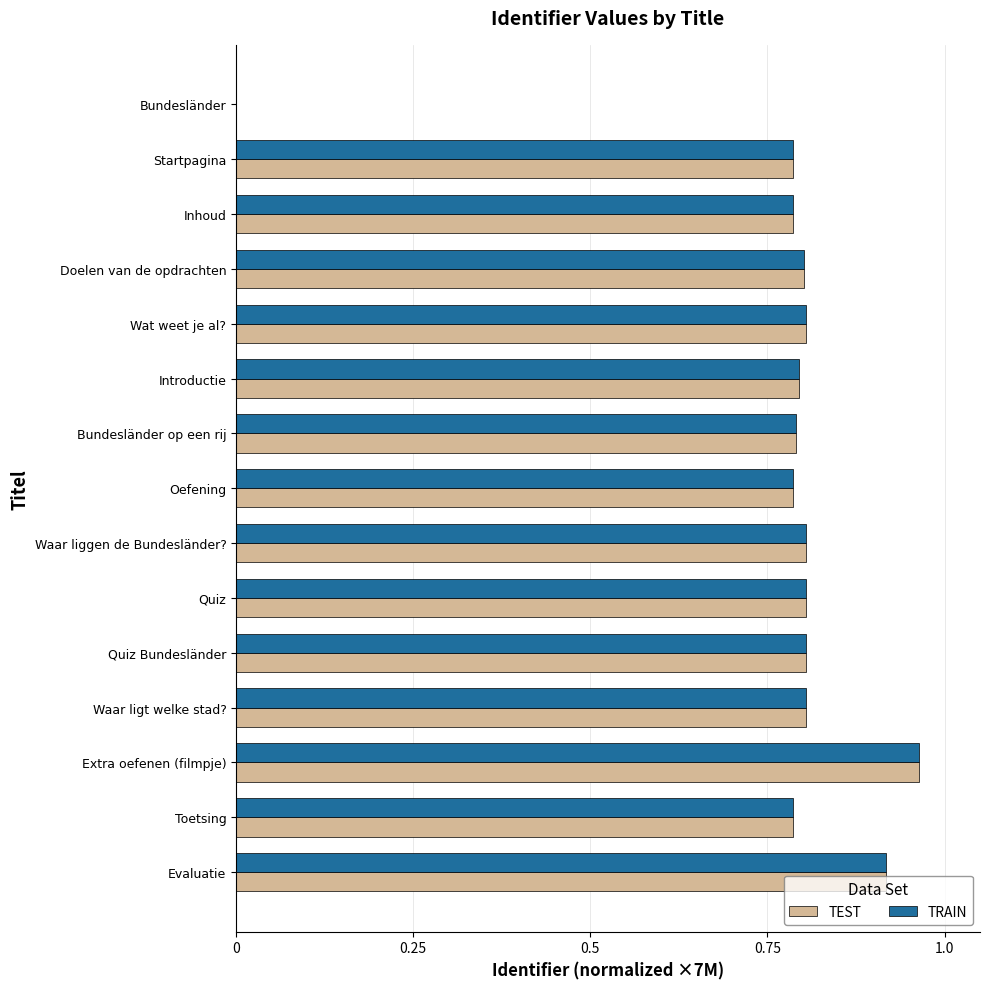

At which label does TRAIN reach its peak?

Extra oefenen (filmpje)